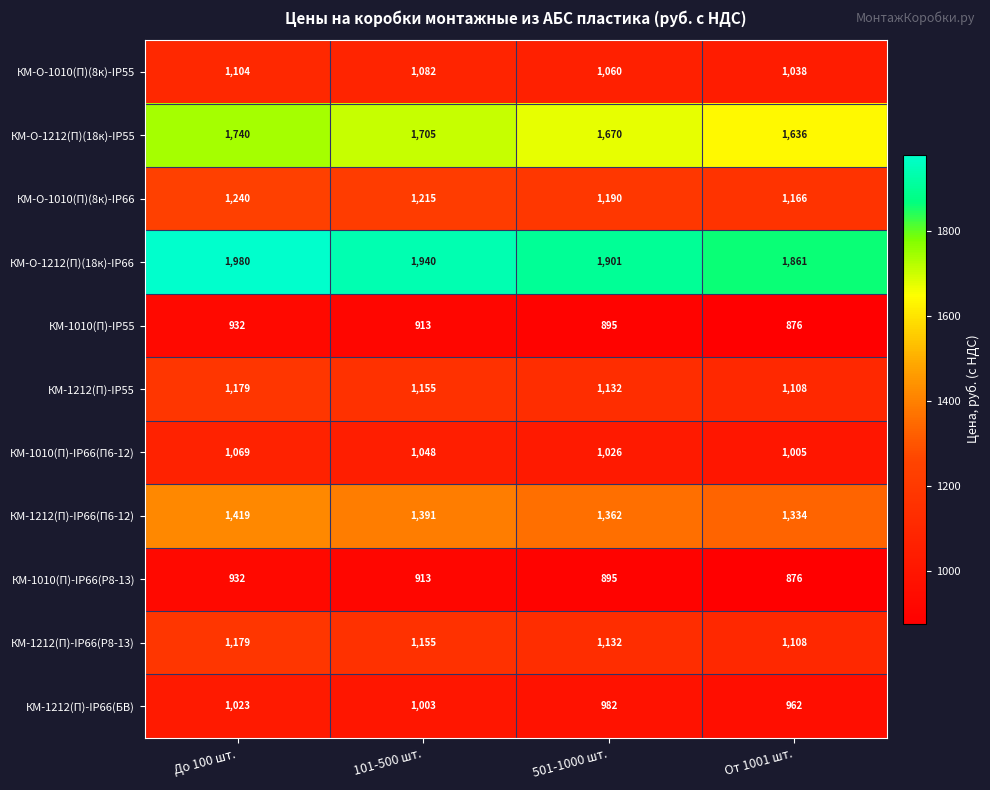

List the labels in order of КМ-1212(П)-IP66(Р8-13) value, smallest first.

От 1001 шт., 501-1000 шт., 101-500 шт., До 100 шт.